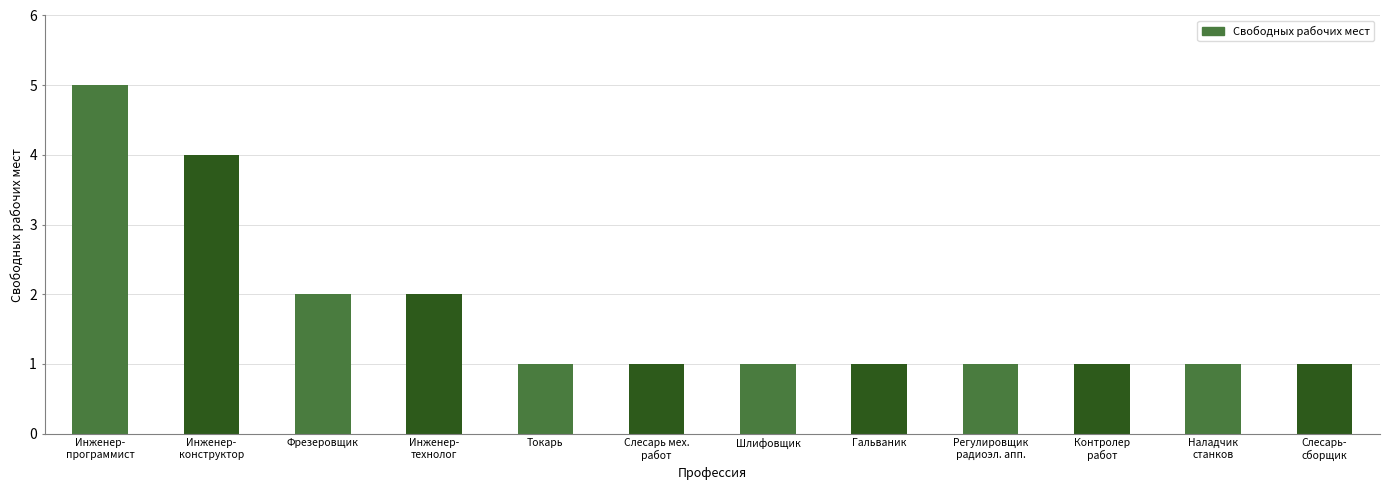

At which category does the chart reach its peak across all series?

Инженер-
программист